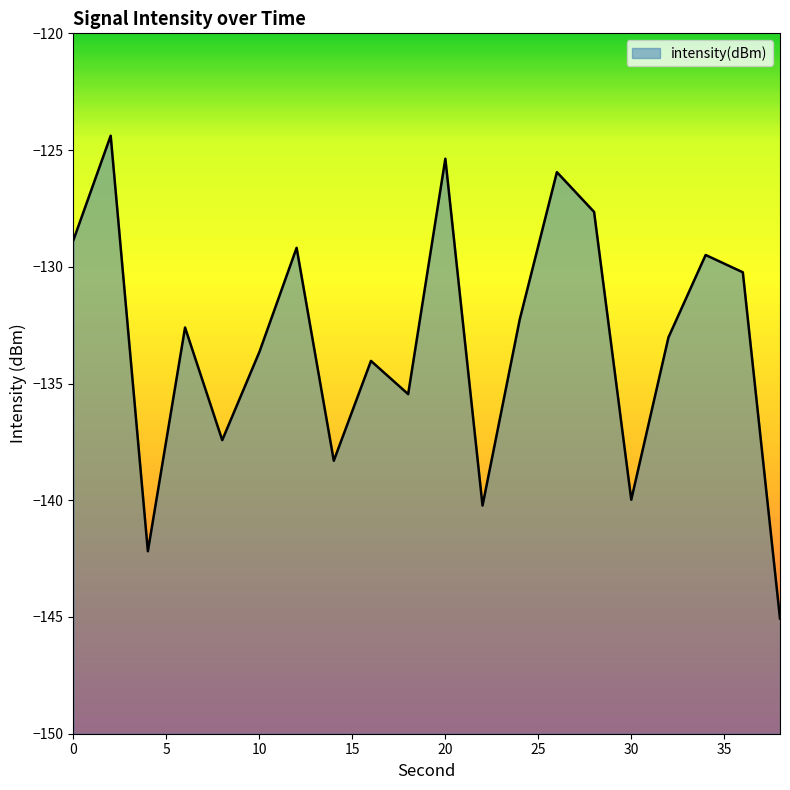

What value does the data have at 14?

-138.3